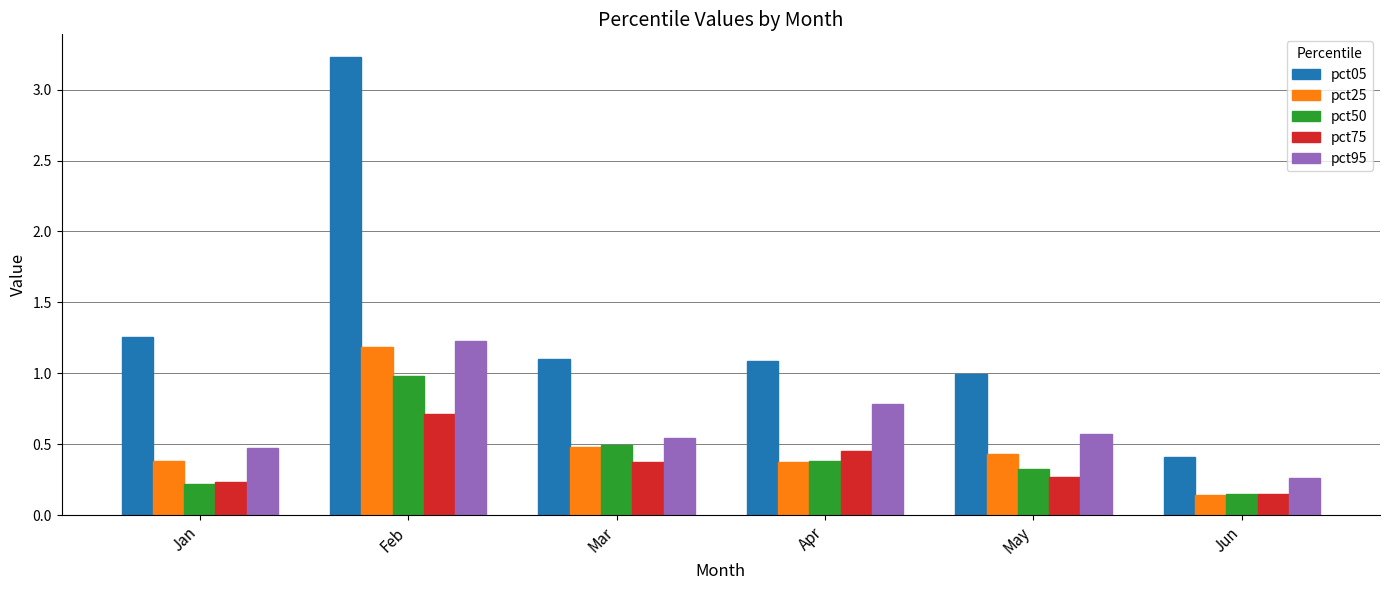

What is the maximum value shown in the chart?

3.2